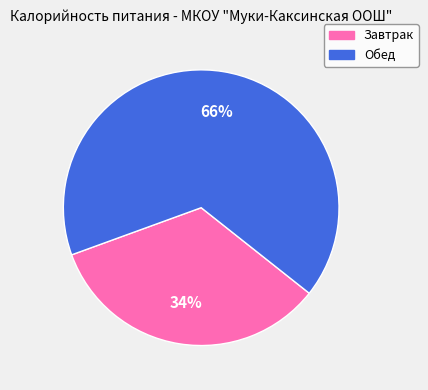

What percentage is the Завтрак slice, to the nearest percent?

34%